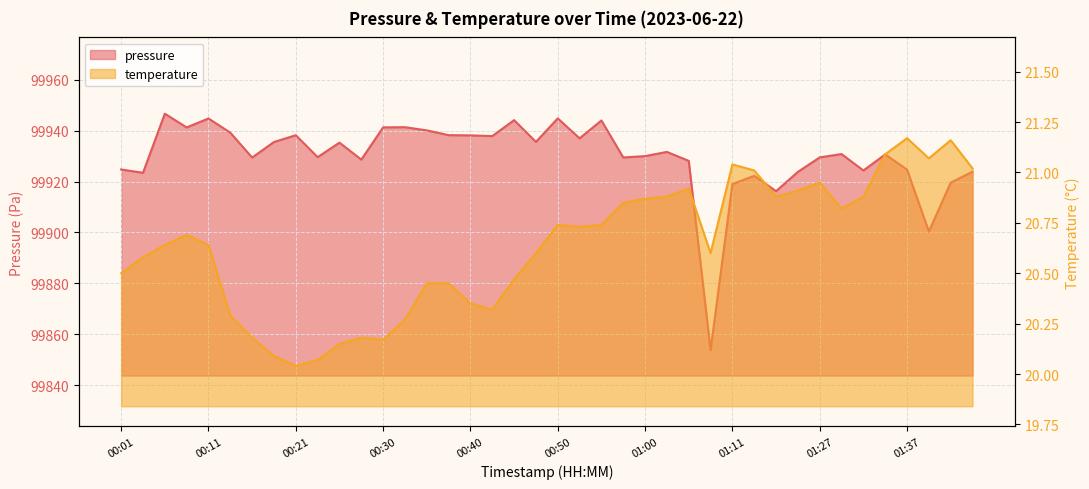

What is the total value across all series at 00:21?

99958.3